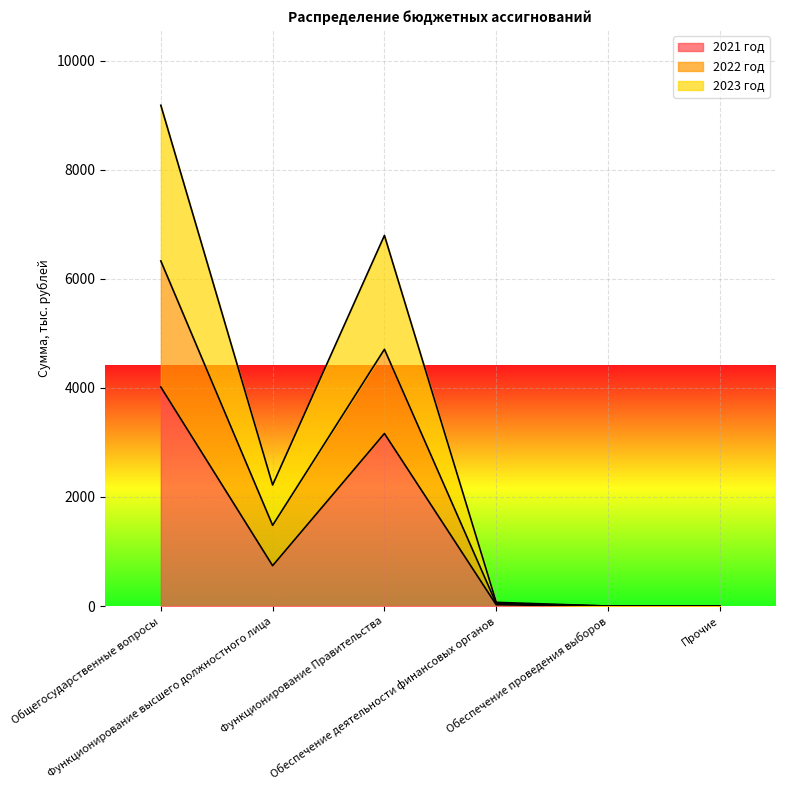

How many interior local valleys does the 2021 год series have?

1